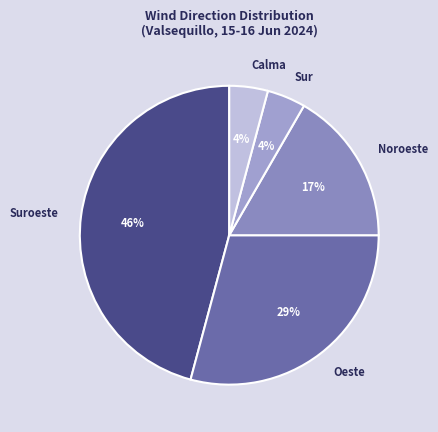

True or false: Sur accounts for 4% of the total.

True